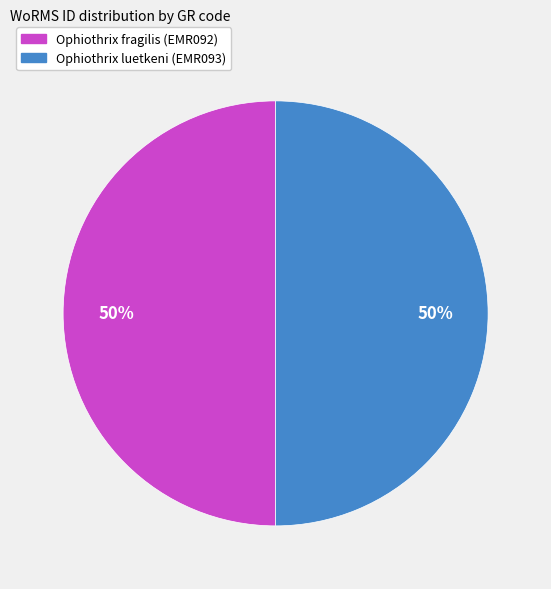

To the nearest percent, what percentage of the pie is Ophiothrix fragilis (EMR092)?

50%